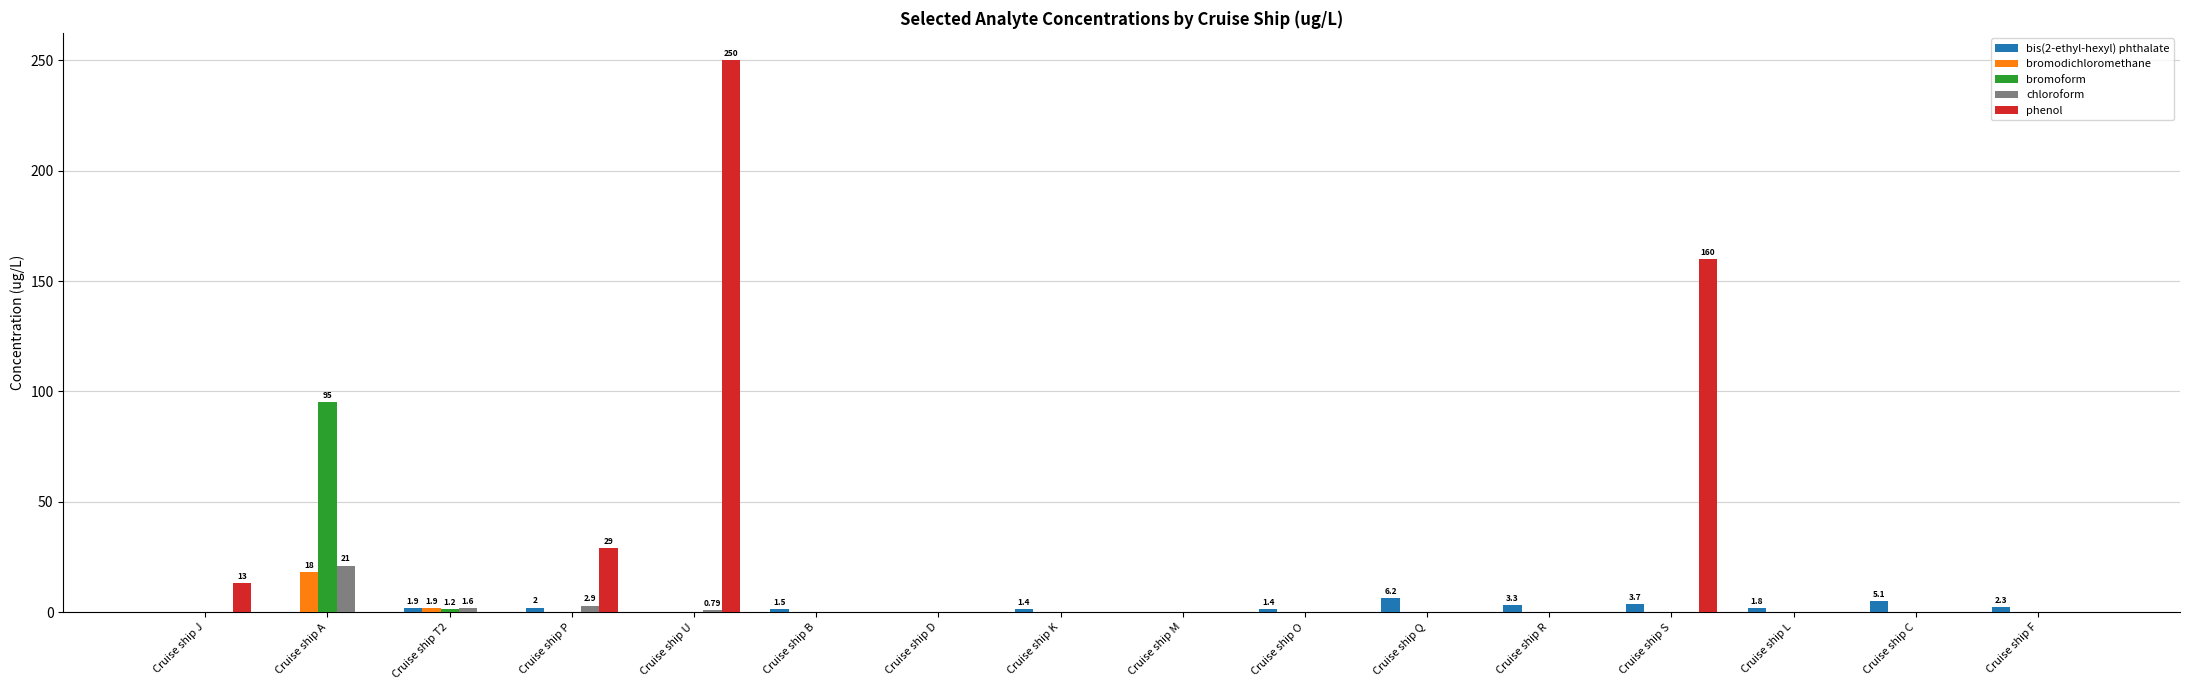

What is the highest value of the bromodichloromethane series?

18.0